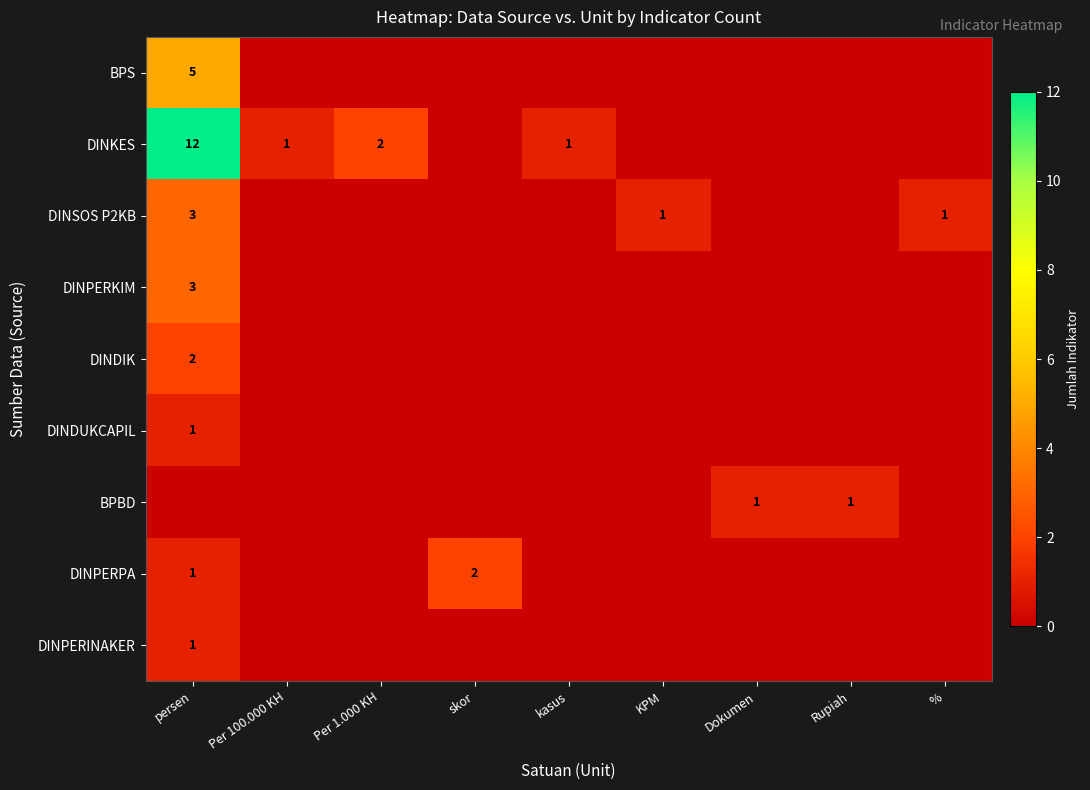

Between Per 100.000 KH and KPM, which is larger?

Per 100.000 KH